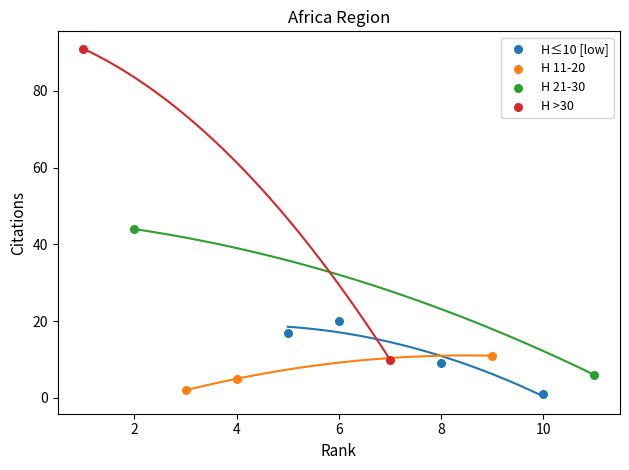

What are all the series names shown in the legend?

H≤10 [low], H 11-20, H 21-30, H >30